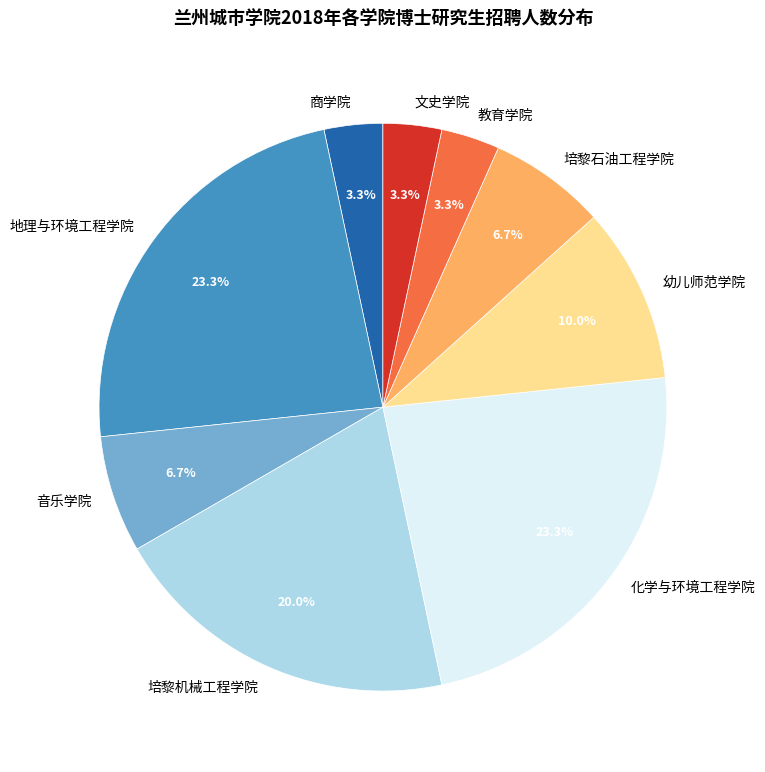

How many segments does this pie chart have?

9